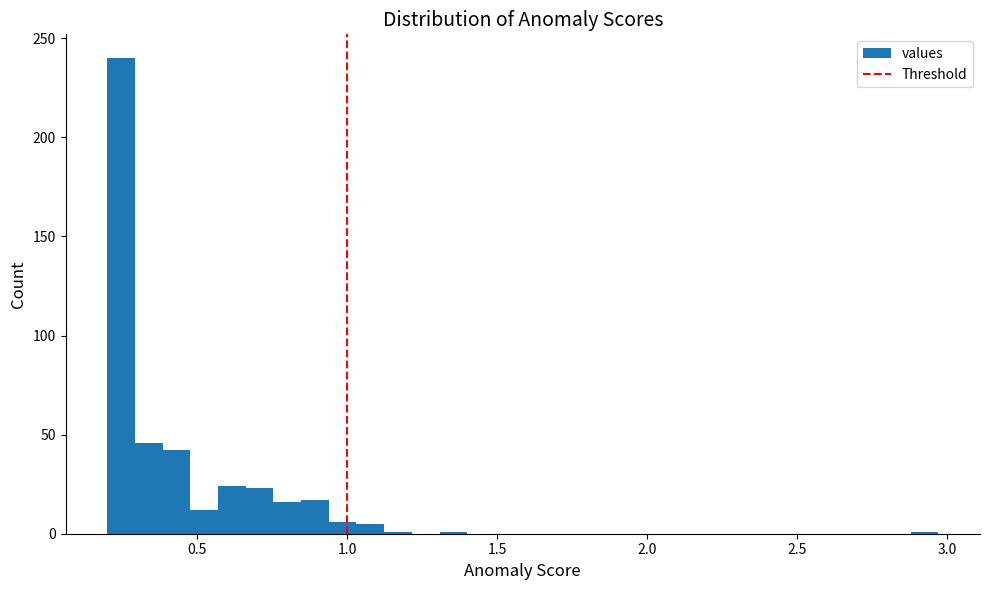

Read against the x-axis, roughly where is the centre of the tallest bar?

0.25